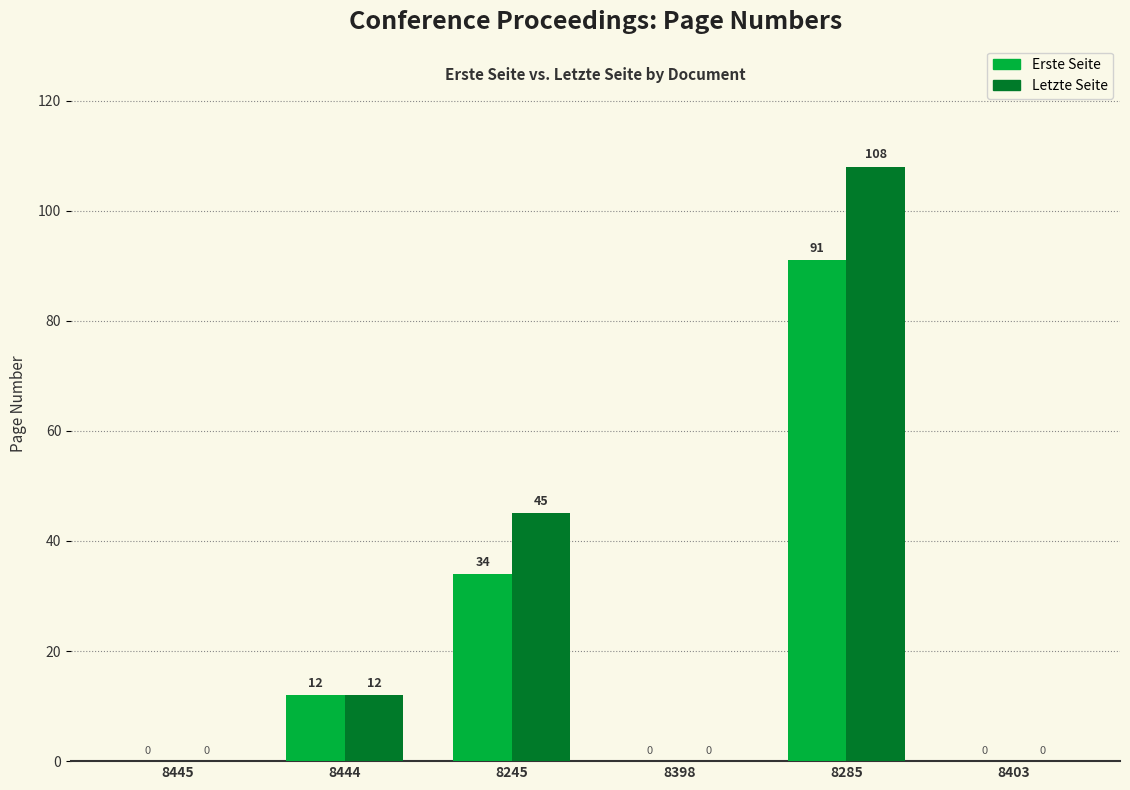

What is the maximum value shown in the chart?

108